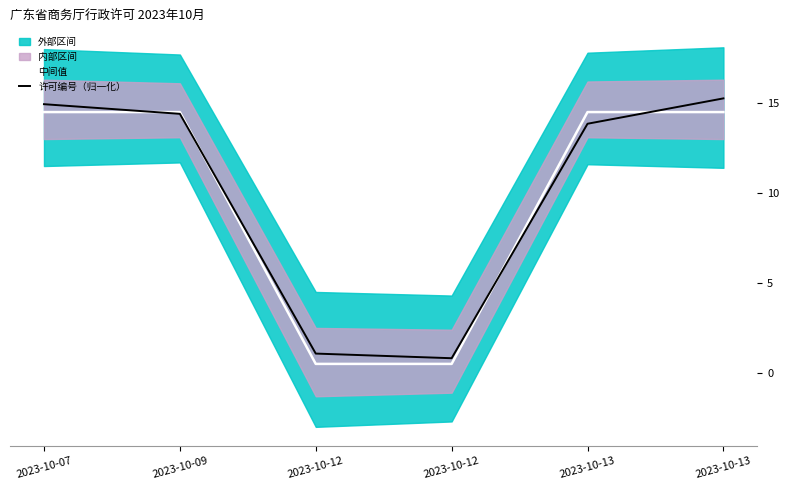

At how many categories does at least one series exceed 7?

4